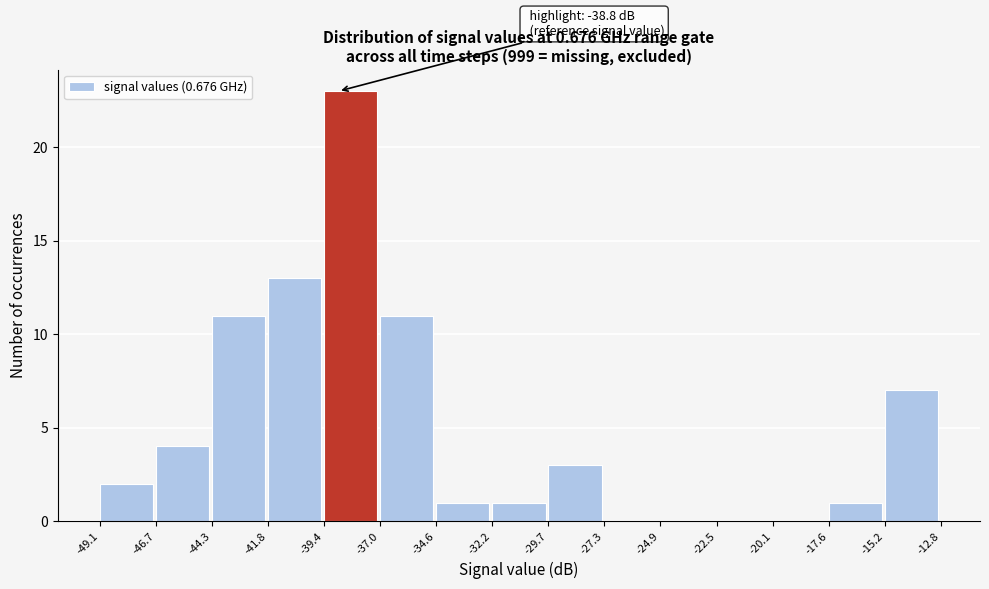

Over which range of the x-axis is the bar tallest?

-39.4 to -37.0